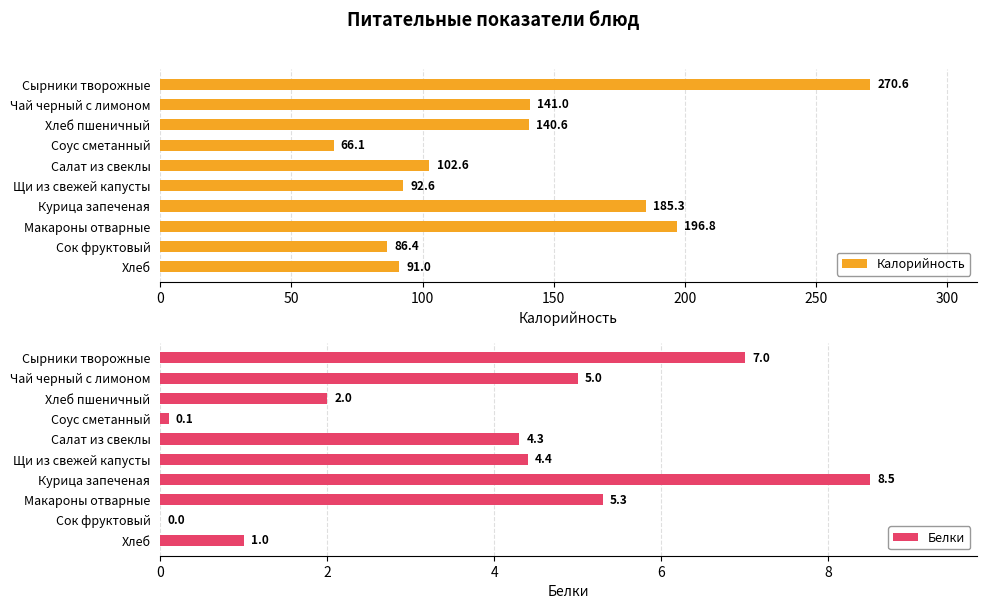

Reading right to left, what are all the values shown in this chart?

Калорийность: 91.0	86.4	196.8	185.3	92.6	102.6	66.1	140.6	141.0	270.6
Белки: 1.0	0.0	5.3	8.5	4.4	4.3	0.1	2.0	5.0	7.0